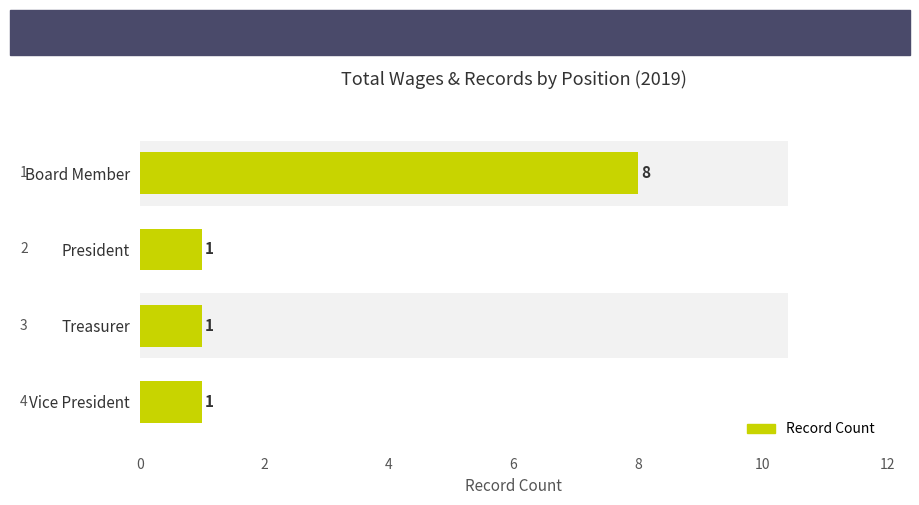

What is the change in value from Board Member to Treasurer?

-7